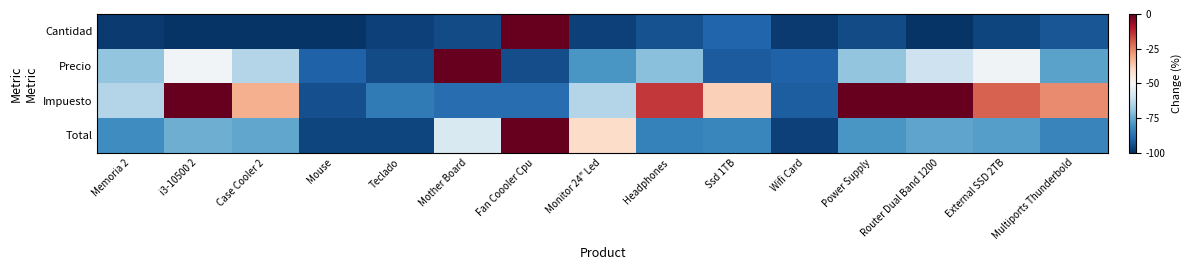

At Multiports Thunderbold, list the series in order from largest to smallest.

Impuesto, Precio, Total, Cantidad